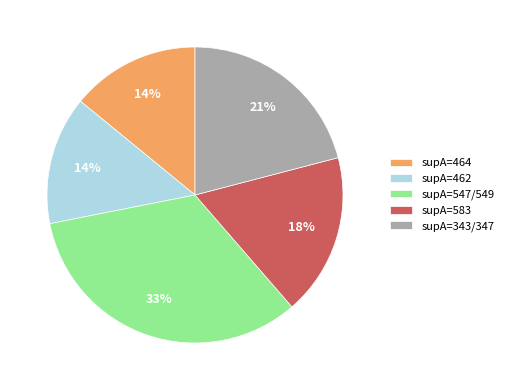

To the nearest percent, what is the average slice percentage?

20%